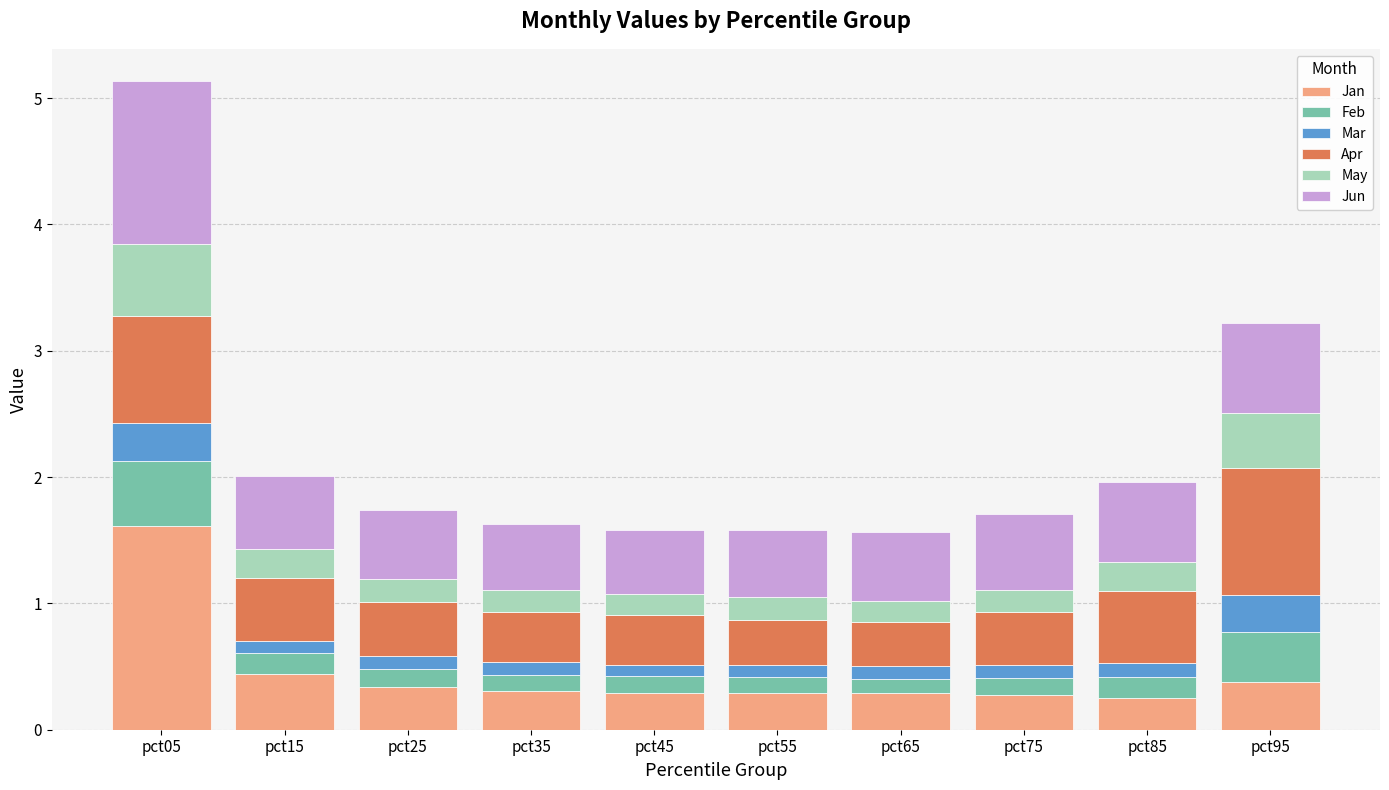

At which category is the sum across all series the highest?

pct05